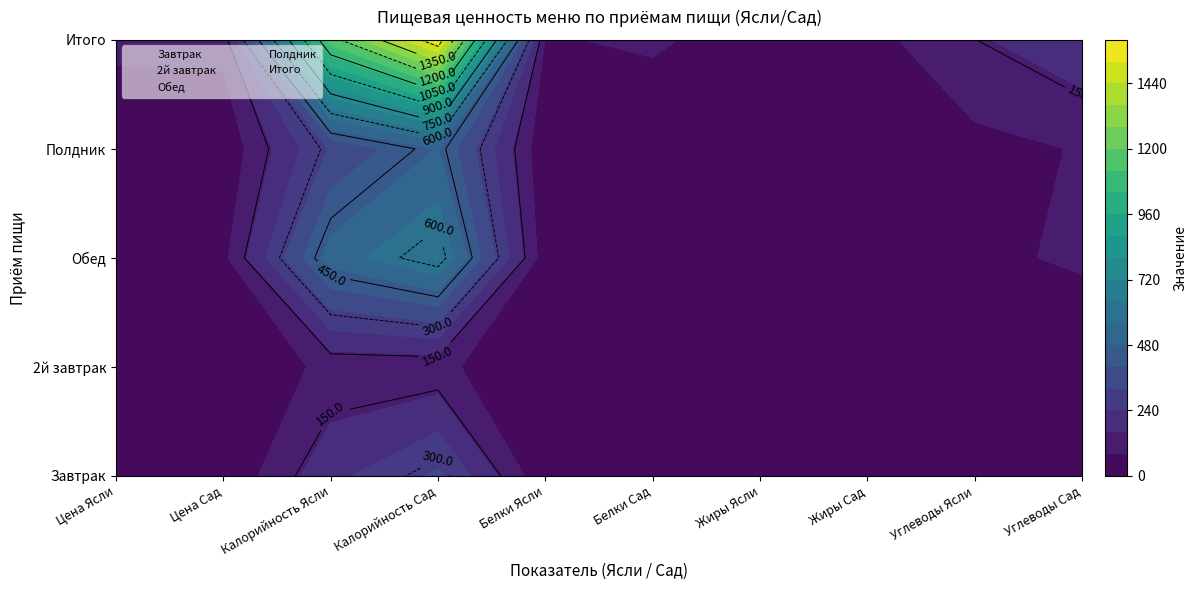

The value of Завтрак at 4 is 17.9. True or false?

True